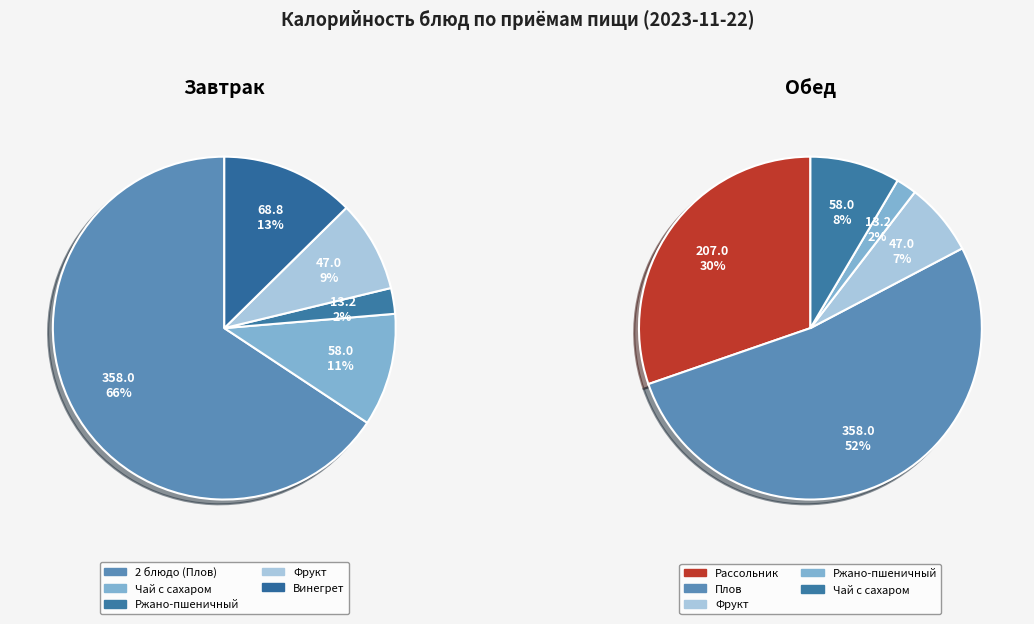

Which category has the smallest portion of the pie?

Ржано-пшеничный